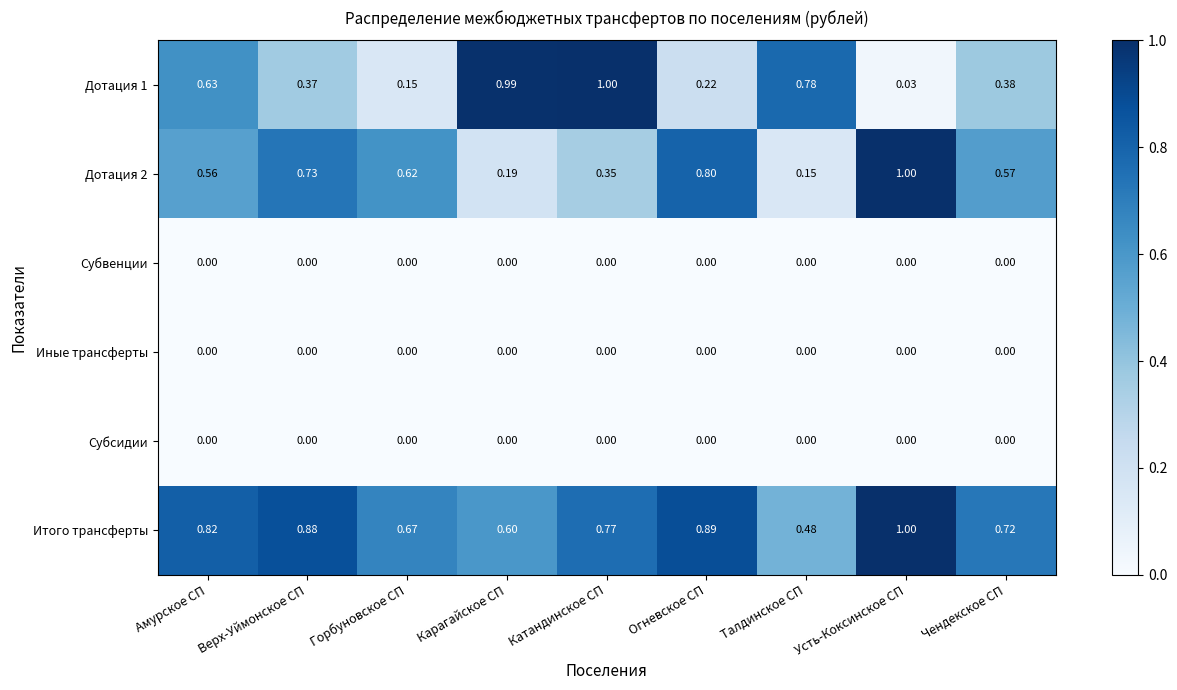

Where is Дотация 1 nearest to the value 0?

Усть-Коксинское СП